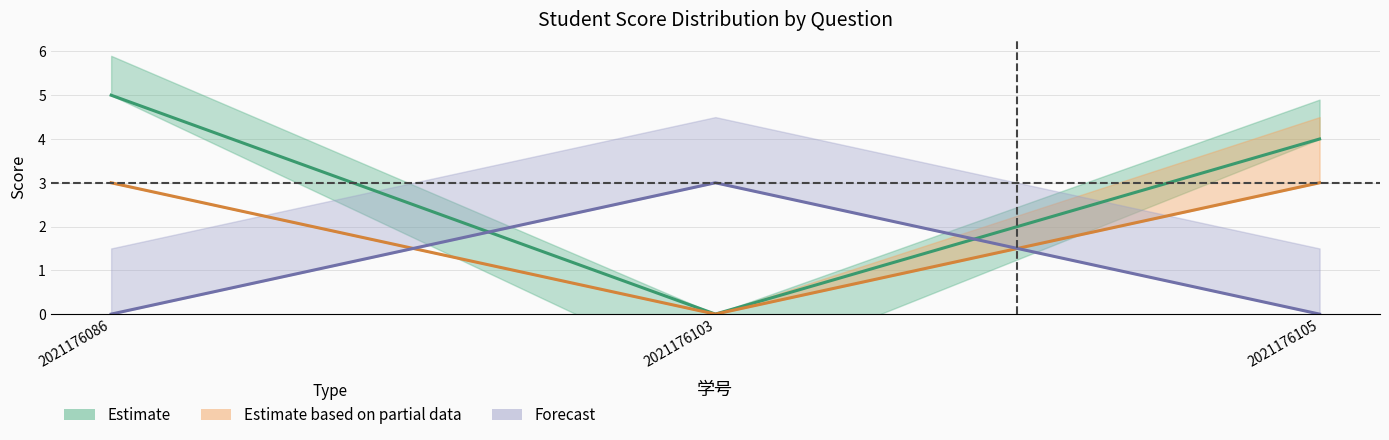

True or false: 一.6(3分) has a value of 1 at 2021176086.

False